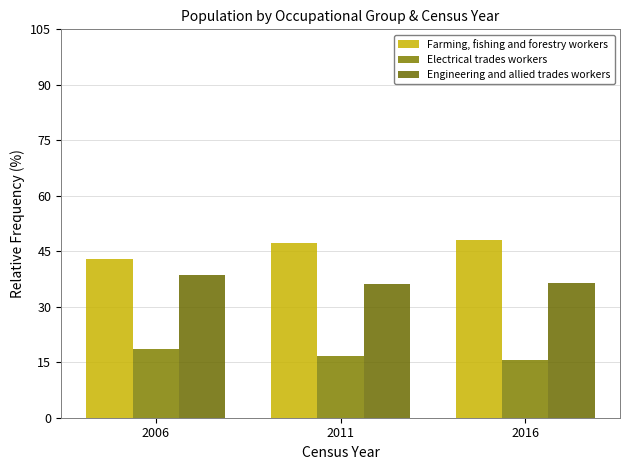

What is the difference between the maximum and second lowest values in the Engineering and allied trades workers series?

2.1